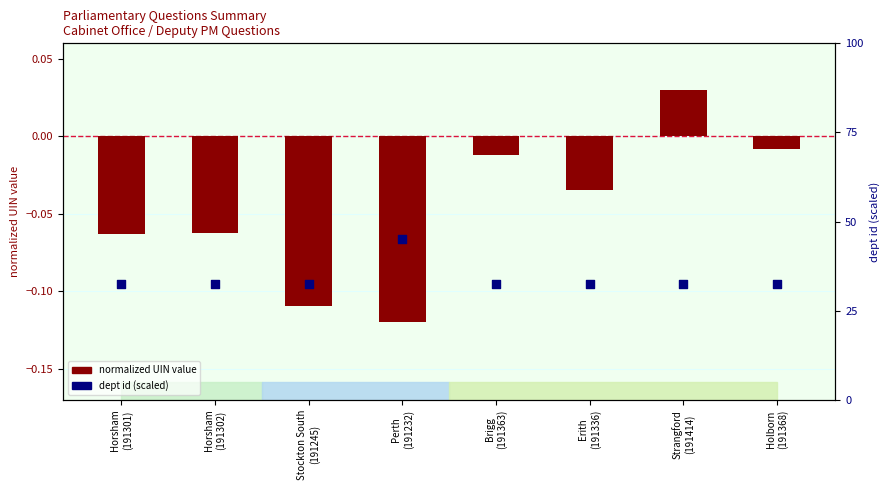

Which series contains the lowest Y value?

normalized UIN value